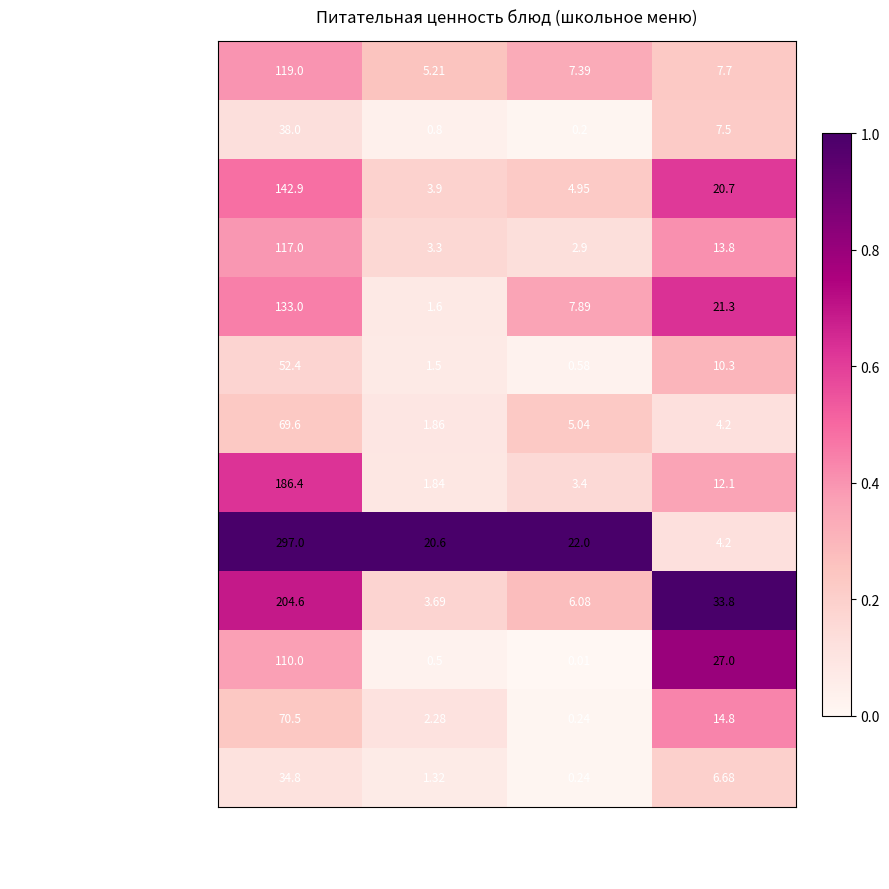

Between Белки and Углеводы, which series saw the biggest shift?

Рис отварной 150